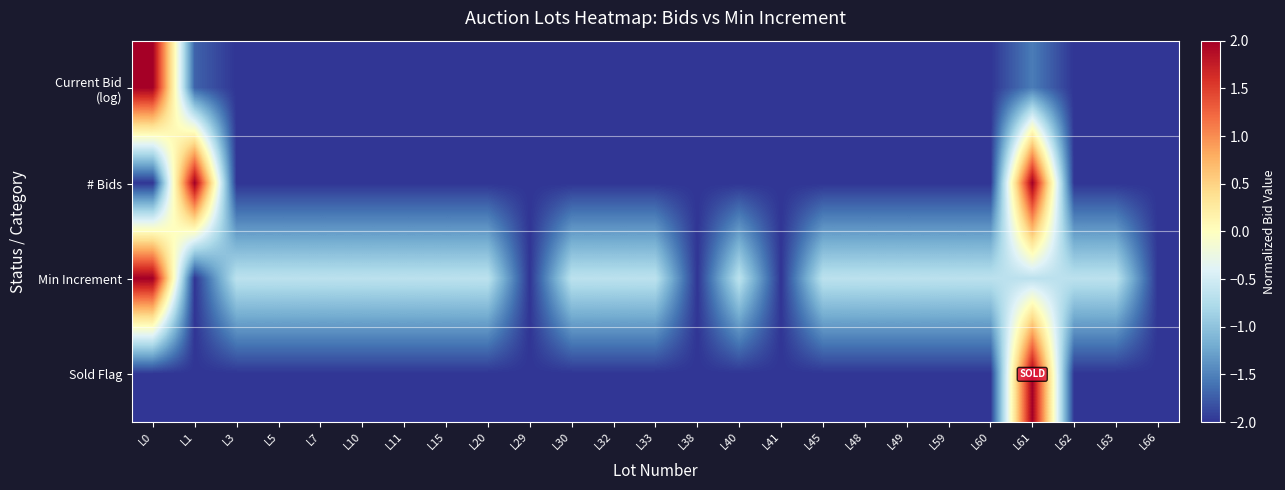

Count the number of data series in this chart.

4